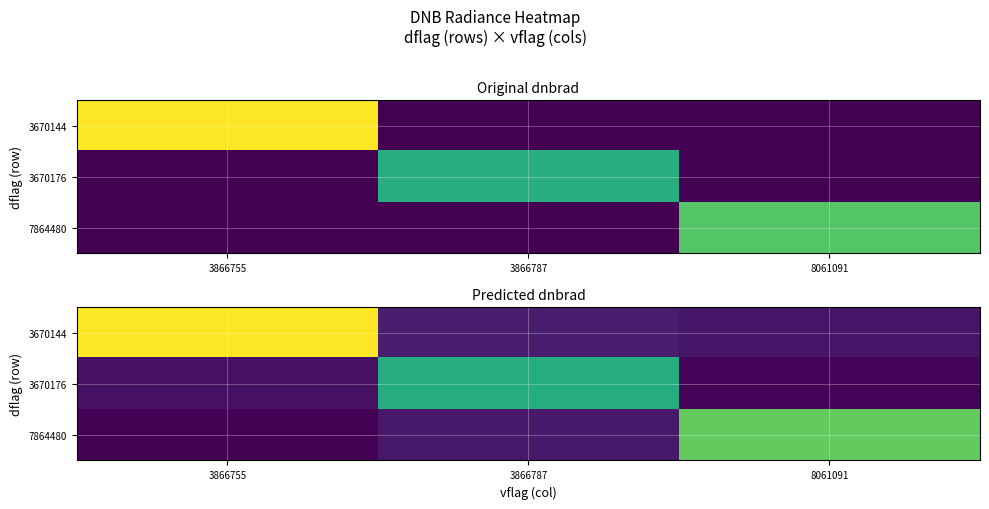

Which category has the highest value across all series?

3866755